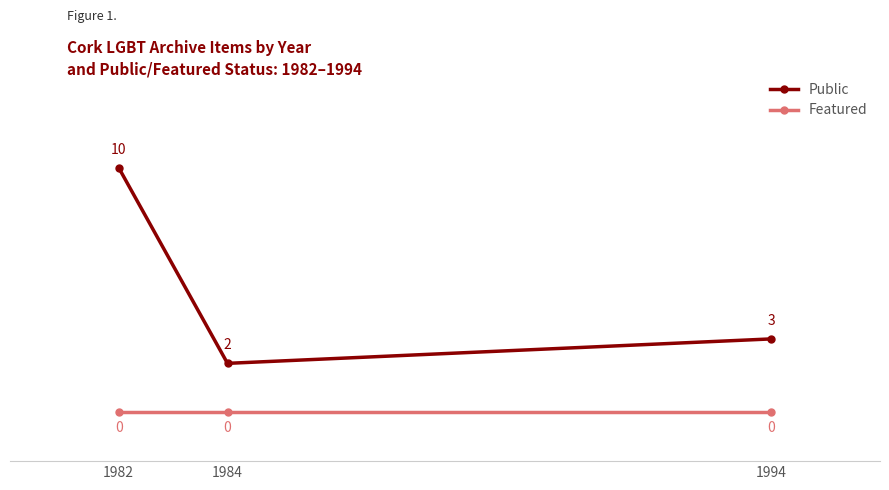

True or false: Public has a value of 4 at 1994.

False